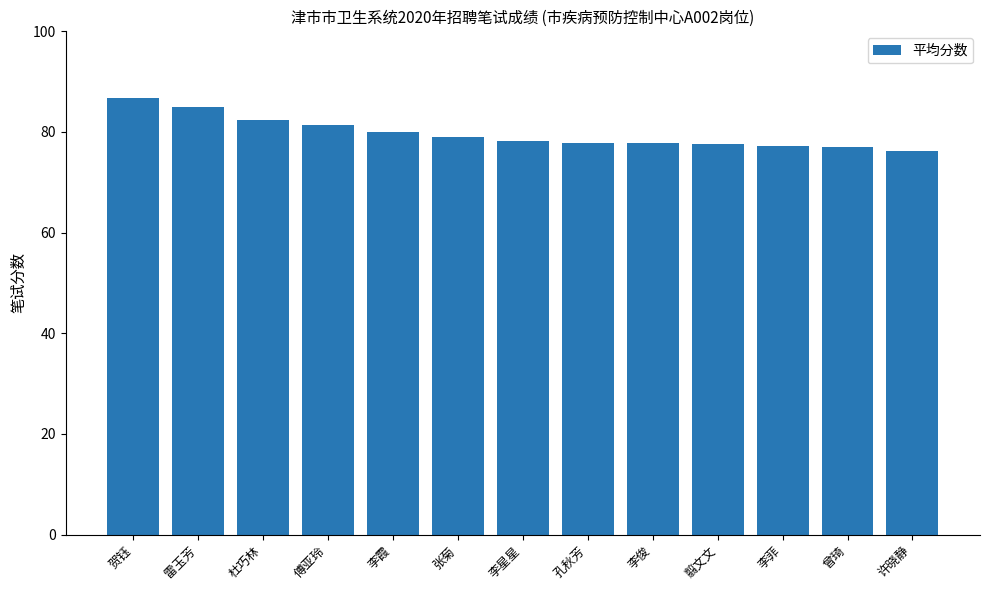

How many series are shown in this chart?

1